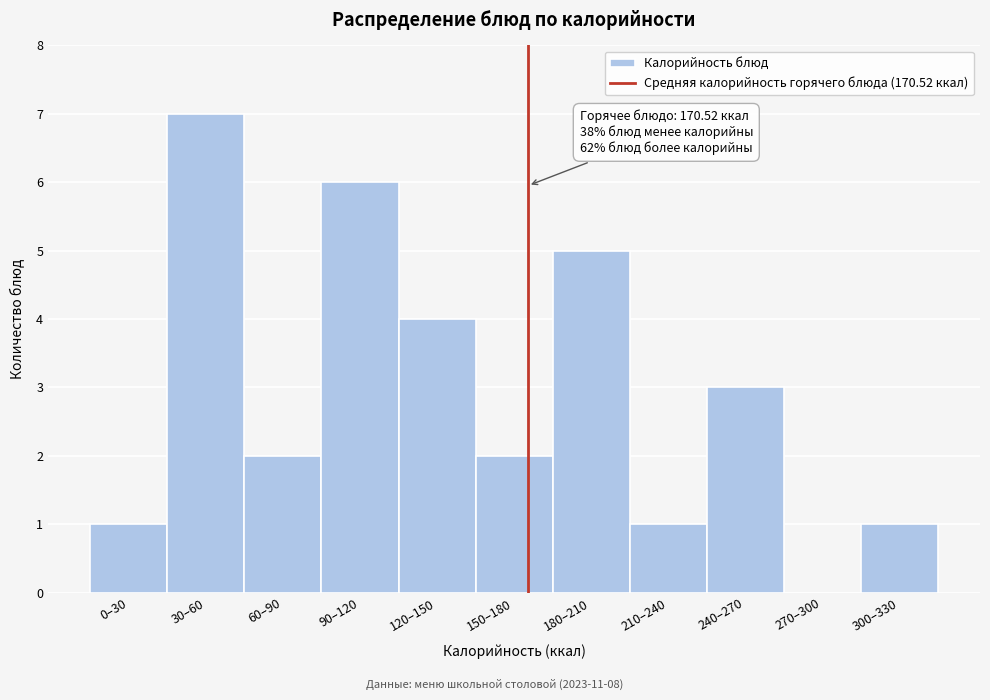

Reading left to right, transcribe all the data shown in this chart.

0–30=1	30–60=7	60–90=2	90–120=6	120–150=4	150–180=2	180–210=5	210–240=1	240–270=3	270–300=0	300–330=1